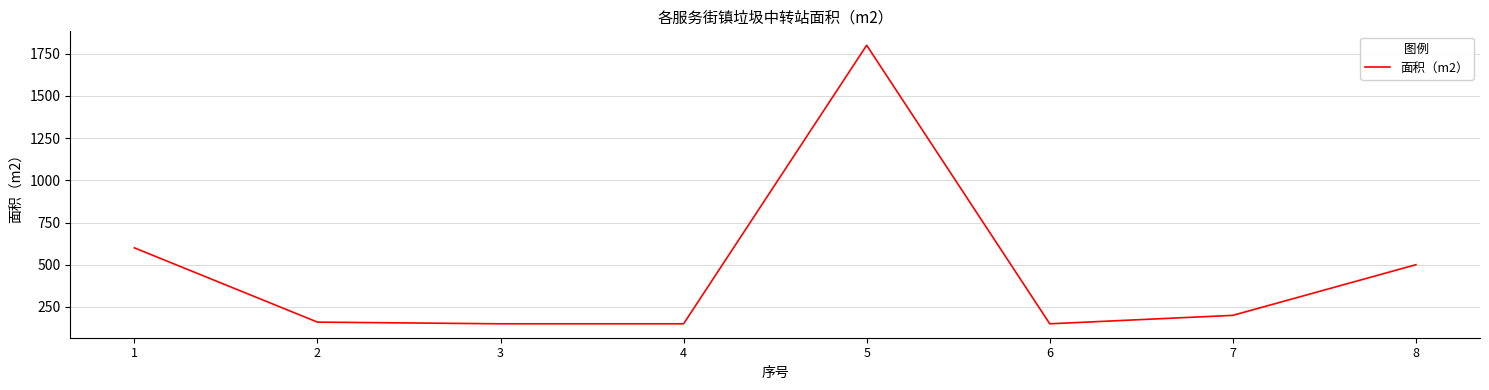

Is it true that the value at 4 is 150?

True